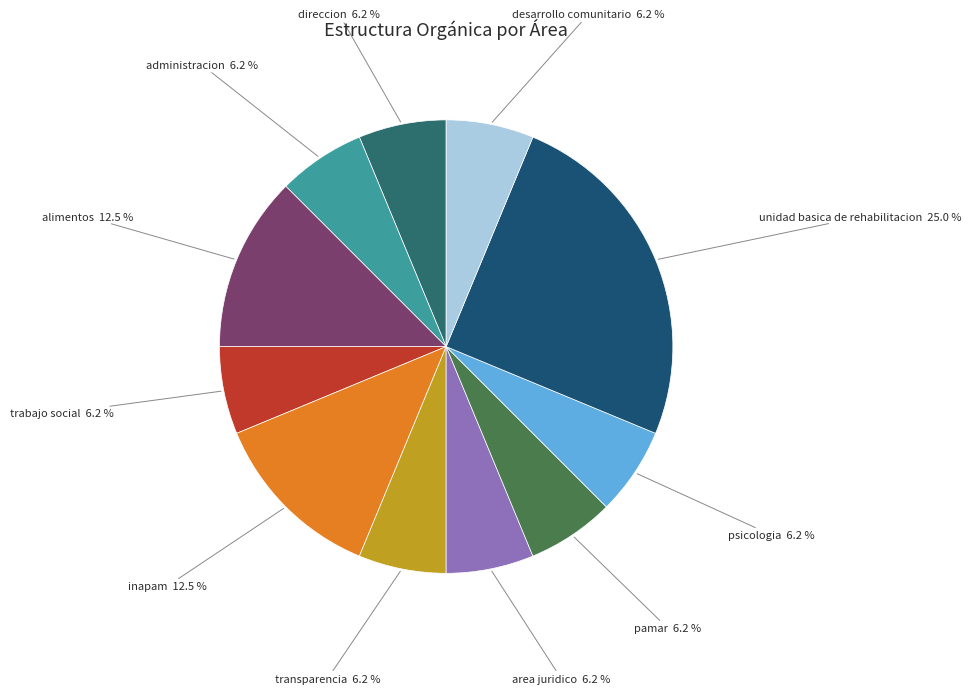

How many slices are in this pie chart?

11